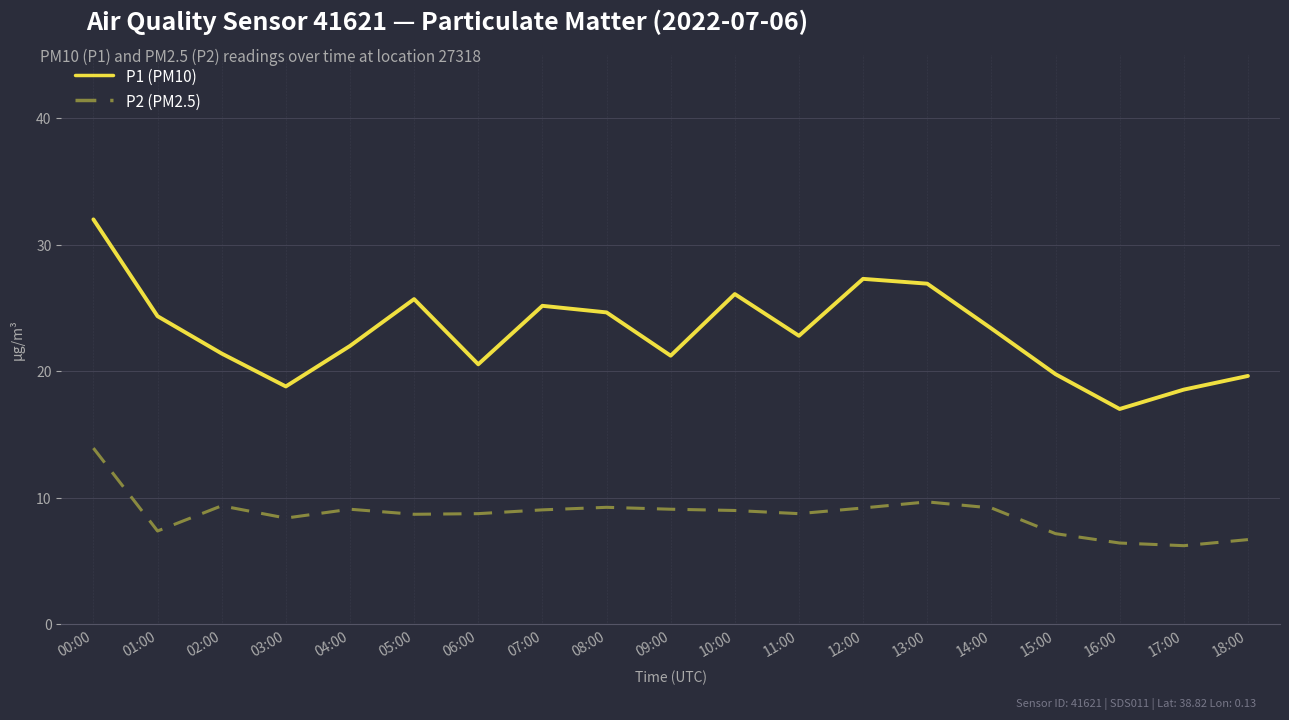

Which series has the largest total across all categories?

P1 (PM10)